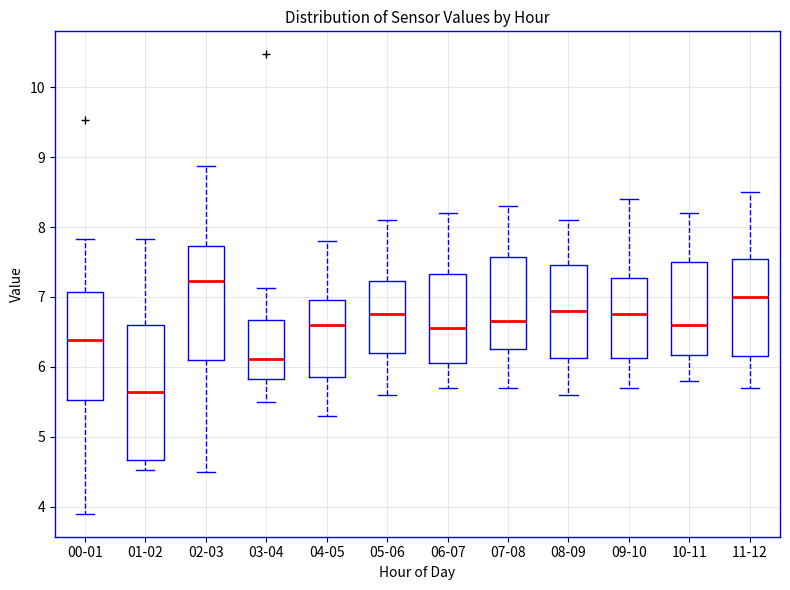

Reading left to right, read every box against the y-axis: the position of its median line, the range the box covers, and the ends of its whiskers. The values are not printed on the chart, so give them approximately, as read against the axis.

00-01: median 6.4, box 5.5 to 7.1, whiskers 3.9 to 7.8
01-02: median 5.6, box 4.7 to 6.6, whiskers 4.5 to 7.8
02-03: median 7.2, box 6.1 to 7.7, whiskers 4.5 to 8.9
03-04: median 6.1, box 5.8 to 6.7, whiskers 5.5 to 7.1
04-05: median 6.6, box 5.9 to 7.0, whiskers 5.3 to 7.8
05-06: median 6.8, box 6.2 to 7.2, whiskers 5.6 to 8.1
06-07: median 6.6, box 6.1 to 7.3, whiskers 5.7 to 8.2
07-08: median 6.7, box 6.3 to 7.6, whiskers 5.7 to 8.3
08-09: median 6.8, box 6.1 to 7.5, whiskers 5.6 to 8.1
09-10: median 6.8, box 6.1 to 7.3, whiskers 5.7 to 8.4
10-11: median 6.6, box 6.2 to 7.5, whiskers 5.8 to 8.2
11-12: median 7.0, box 6.2 to 7.6, whiskers 5.7 to 8.5